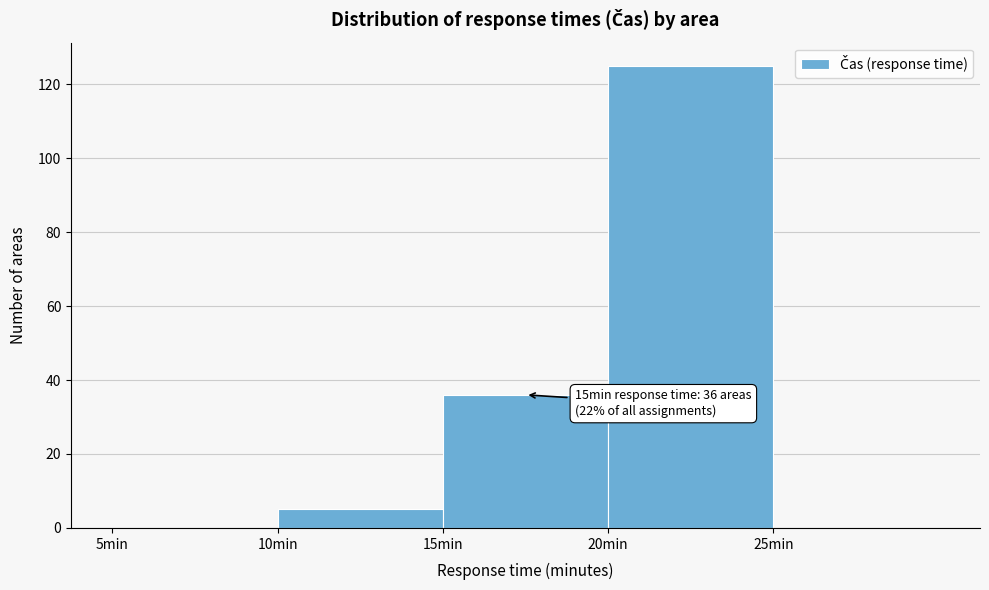

Over which range of the x-axis is the bar tallest?

20 to 25